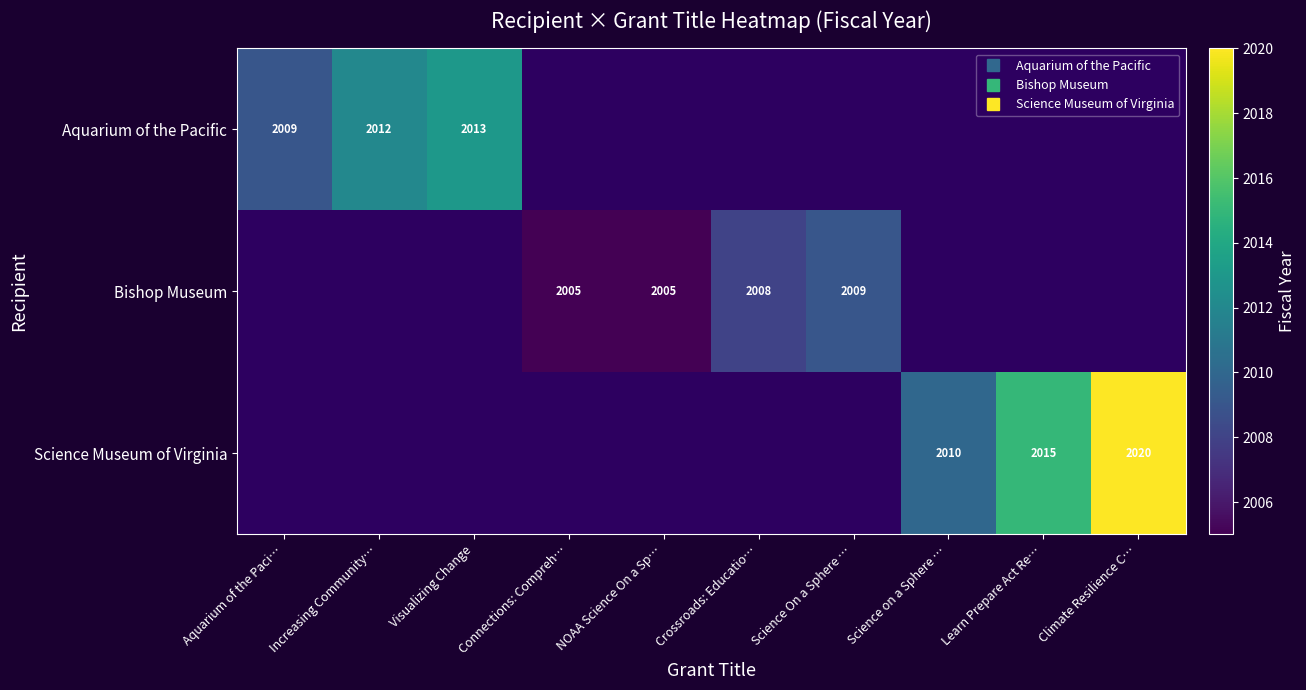

List the labels in order of Bishop Museum value, smallest first.

Aquarium of the Paci…, Increasing Community…, Visualizing Change, Connections: Compreh…, NOAA Science On a Sp…, Crossroads: Educatio…, Science On a Sphere …, Science on a Sphere …, Learn Prepare Act Re…, Climate Resilience C…